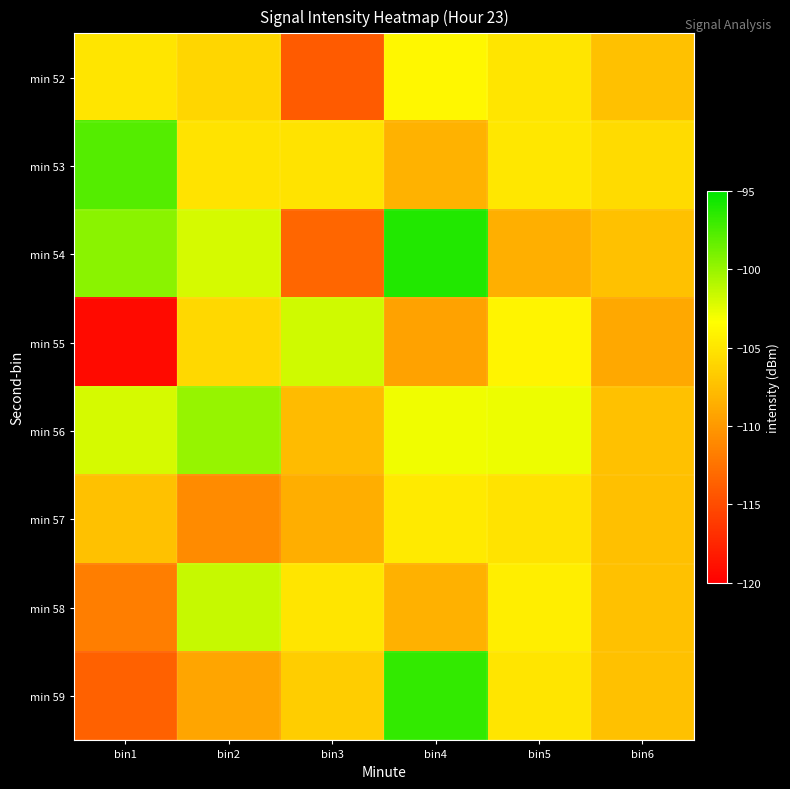

Reading left to right, transcribe all the data shown in this chart.

min 52: bin1=-105.0	bin2=-106.0	bin3=-113.9	bin4=-103.8	bin5=-105.0	bin6=-107.4
min 53: bin1=-97.8	bin2=-105.1	bin3=-105.1	bin4=-108.3	bin5=-104.9	bin6=-105.7
min 54: bin1=-99.5	bin2=-102.0	bin3=-113.4	bin4=-96.1	bin5=-108.6	bin6=-107.4
min 55: bin1=-119.2	bin2=-105.9	bin3=-101.8	bin4=-109.4	bin5=-104.0	bin6=-109.0
min 56: bin1=-102.0	bin2=-99.9	bin3=-107.8	bin4=-102.9	bin5=-102.8	bin6=-107.4
min 57: bin1=-107.3	bin2=-110.9	bin3=-108.6	bin4=-104.7	bin5=-105.1	bin6=-107.5
min 58: bin1=-111.8	bin2=-101.5	bin3=-105.0	bin4=-108.5	bin5=-104.5	bin6=-107.4
min 59: bin1=-113.6	bin2=-109.2	bin3=-106.6	bin4=-96.7	bin5=-105.0	bin6=-107.4